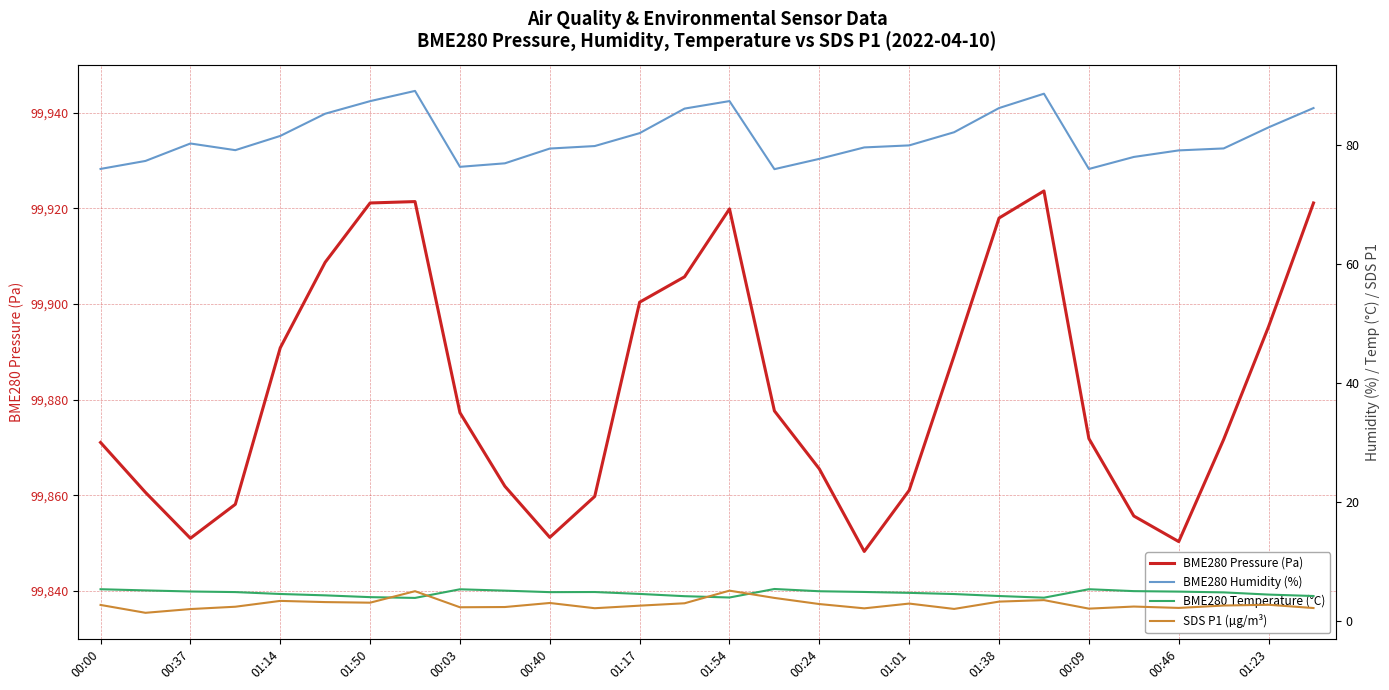

The BME280 Pressure (Pa) series shows 158259.6 at 01:23. True or false?

False